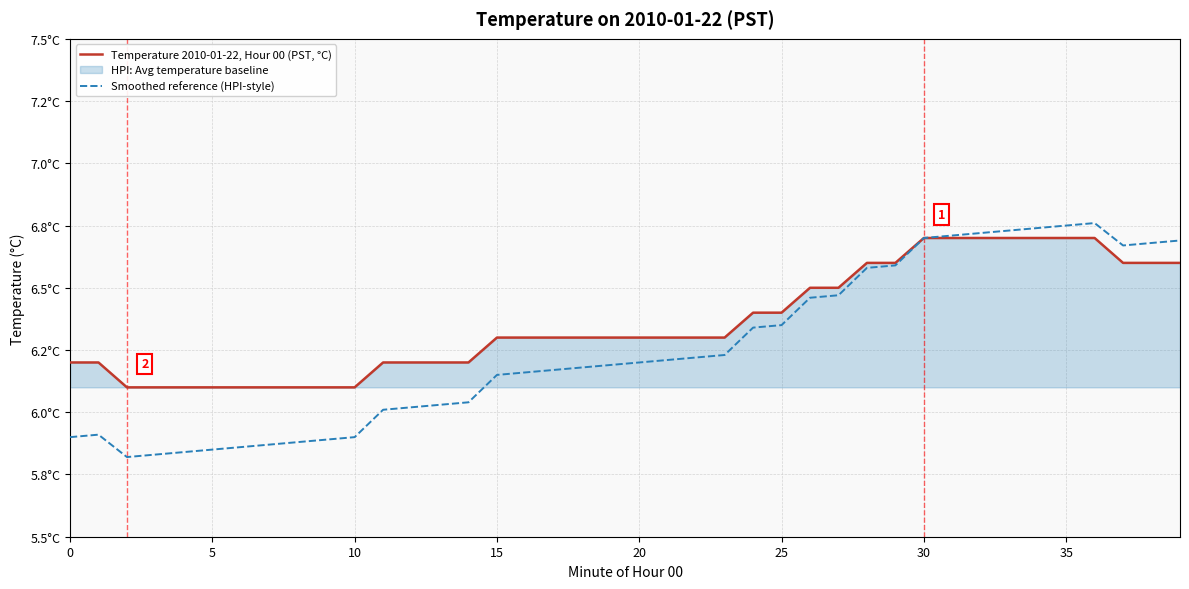

How many data points does each series have?

40